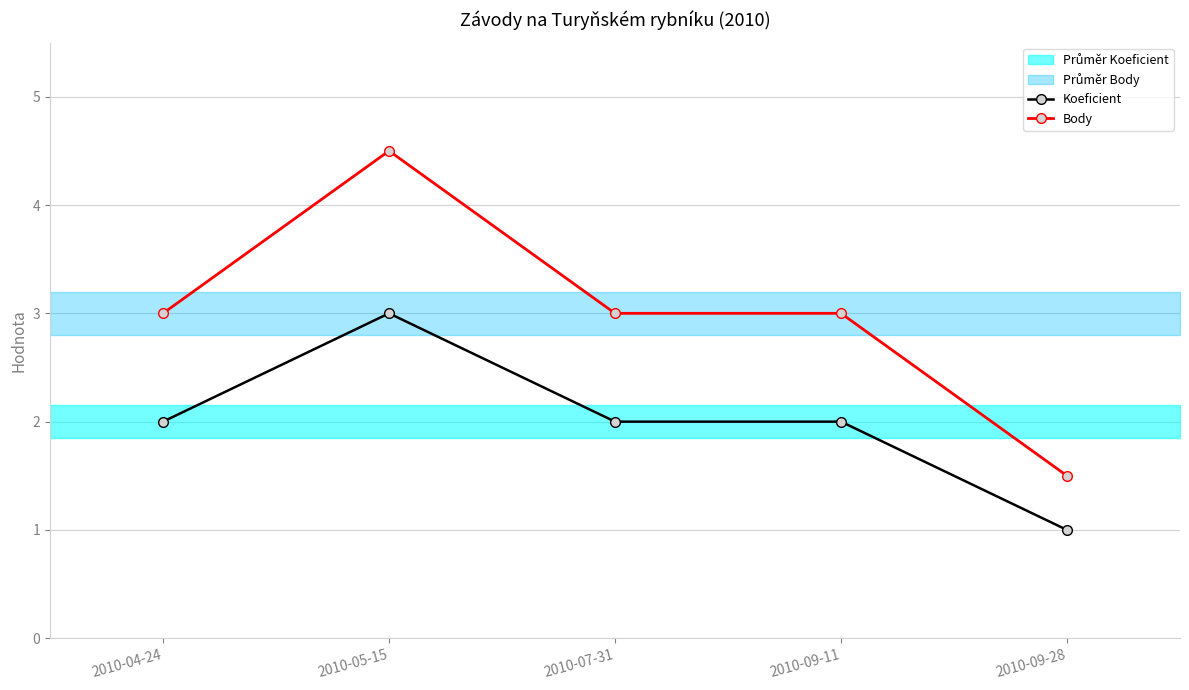

How many series are shown in this chart?

2